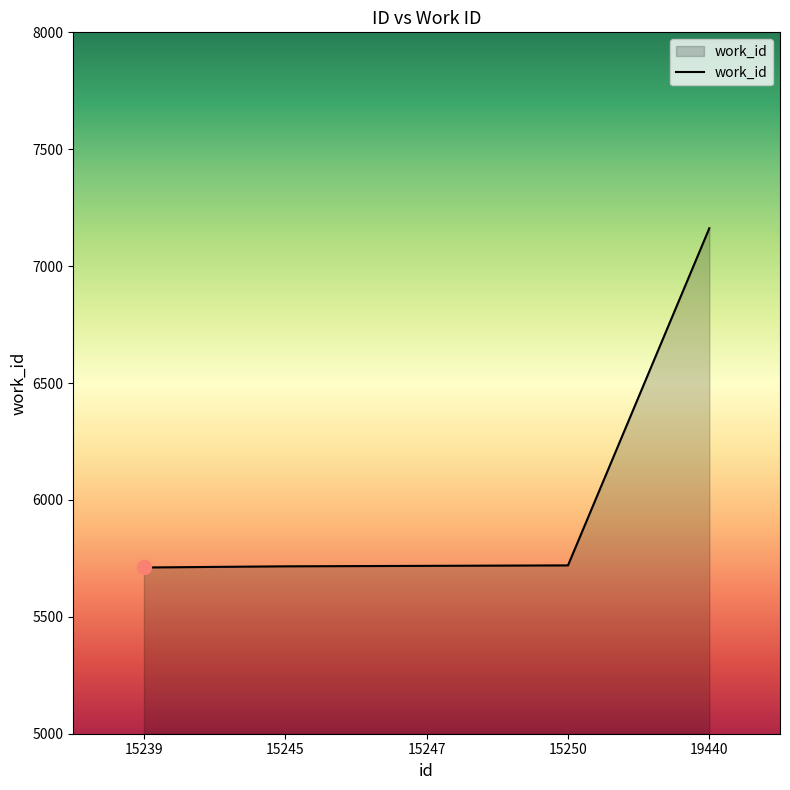

How many distinct data groups are displayed?

1